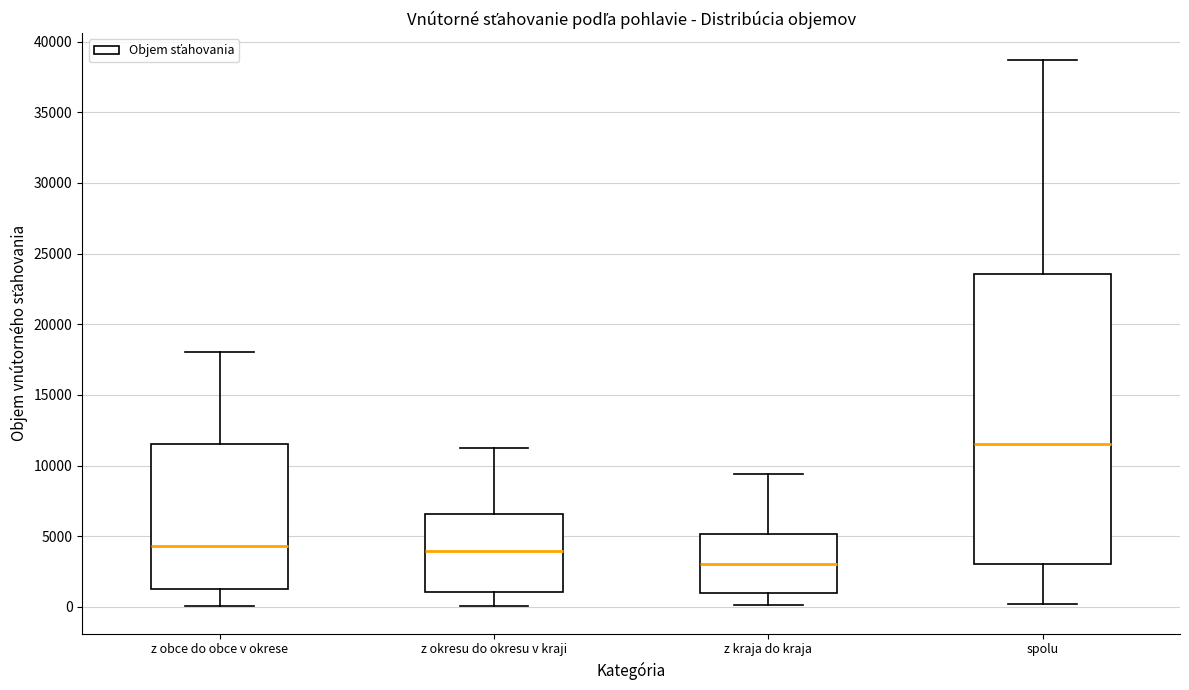

Which box has the lowest median line?

z kraja do kraja